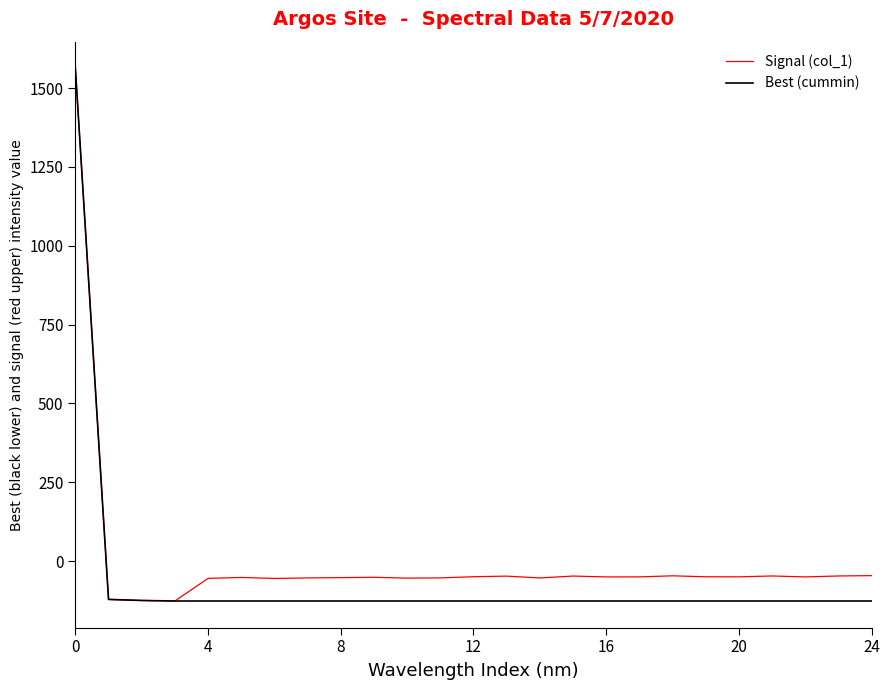

What is the minimum value for Best (cummin)?

-126.8